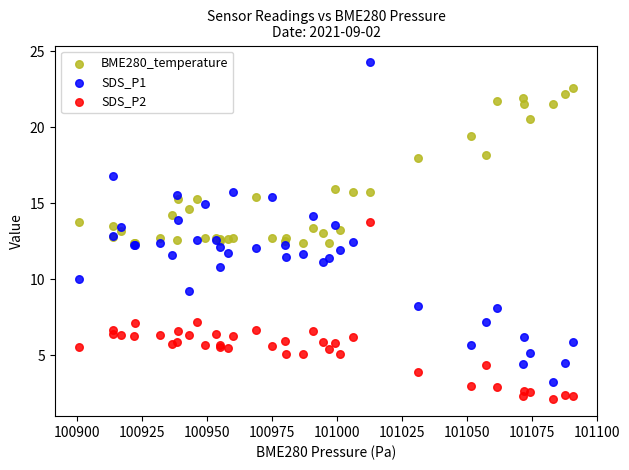

What are all the series names shown in the legend?

BME280_temperature, SDS_P1, SDS_P2